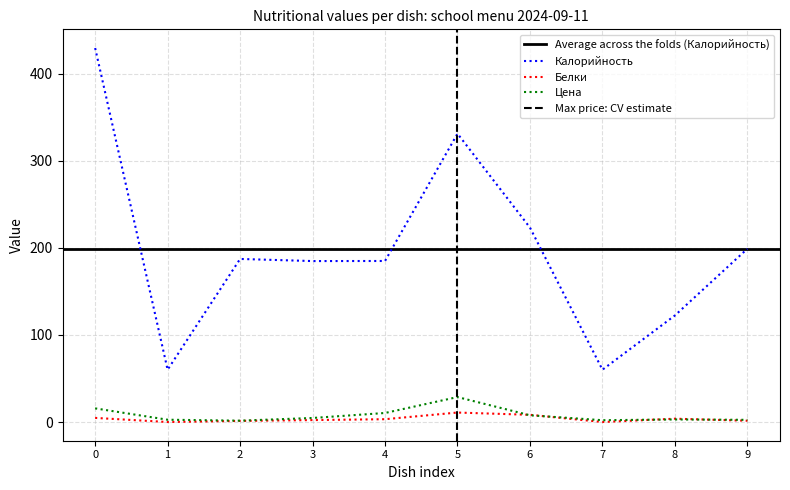

How many data points in Белки are above 3?

5